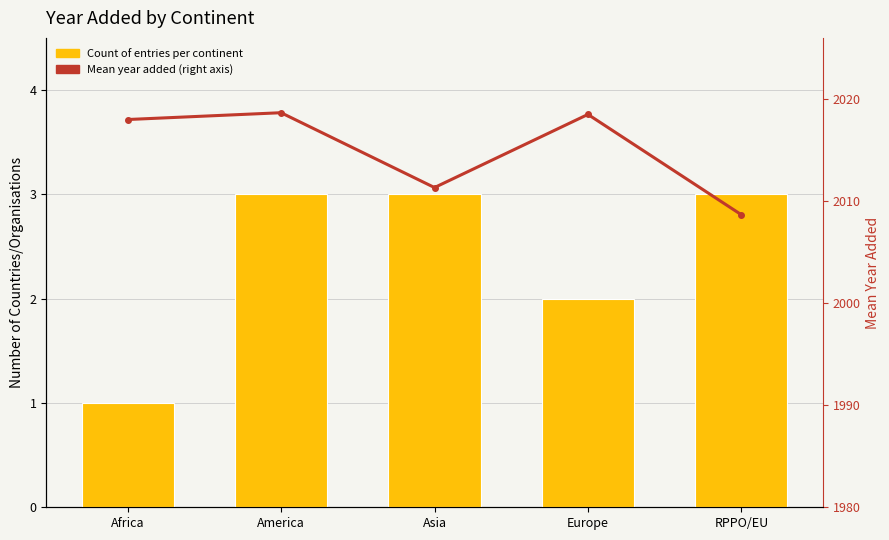

The Mean year added series shows 1407.7 at Asia. True or false?

False